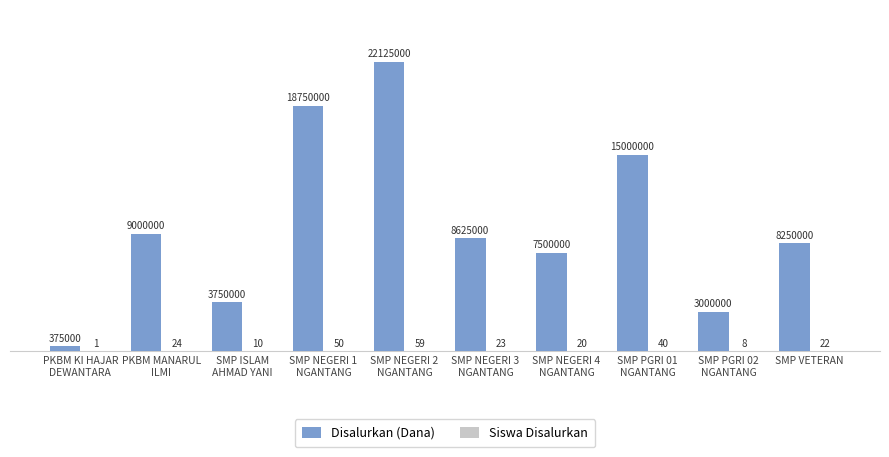

What is the difference between the highest and lowest values at SMP PGRI 02
NGANTANG?

2999992